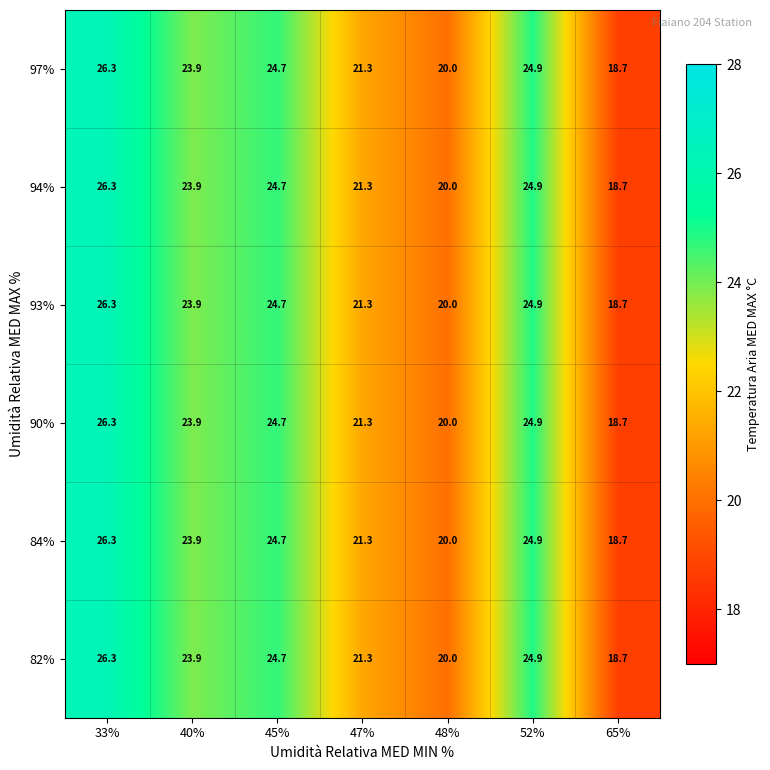

What is the minimum value shown in the chart?

18.7